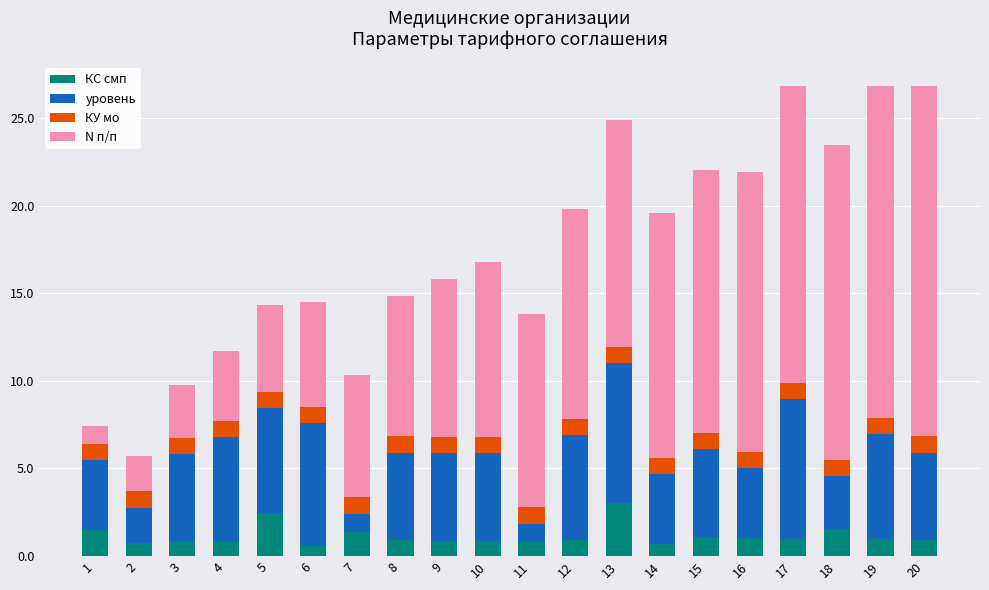

What is the maximum value for КС смп?

3.0